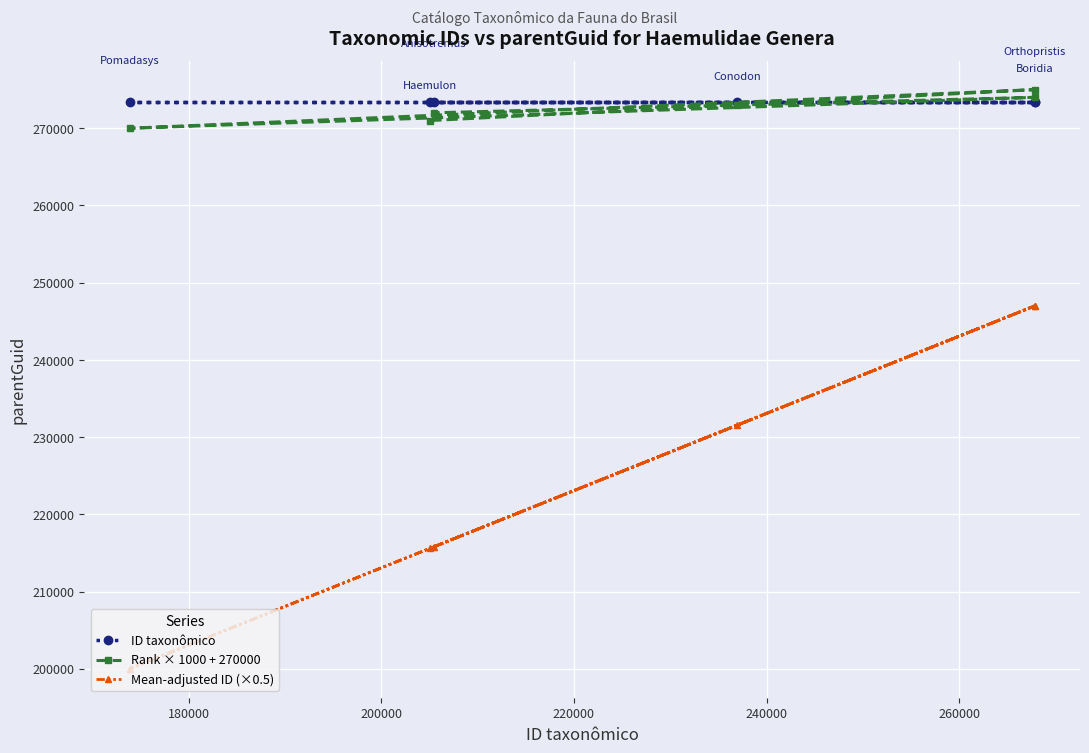

What is the greatest value displayed?

275000.0